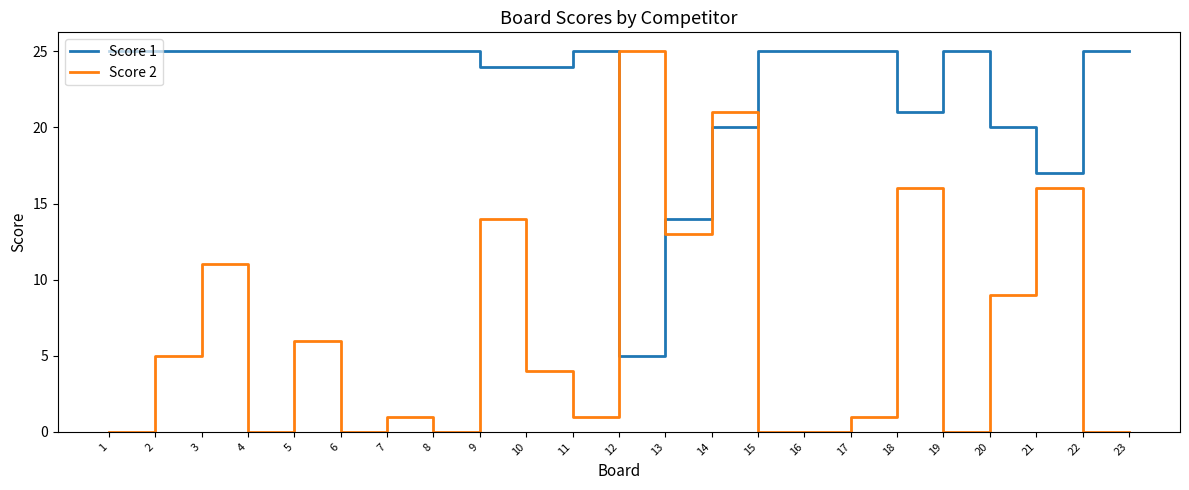

What is the minimum value for Score 1?

5